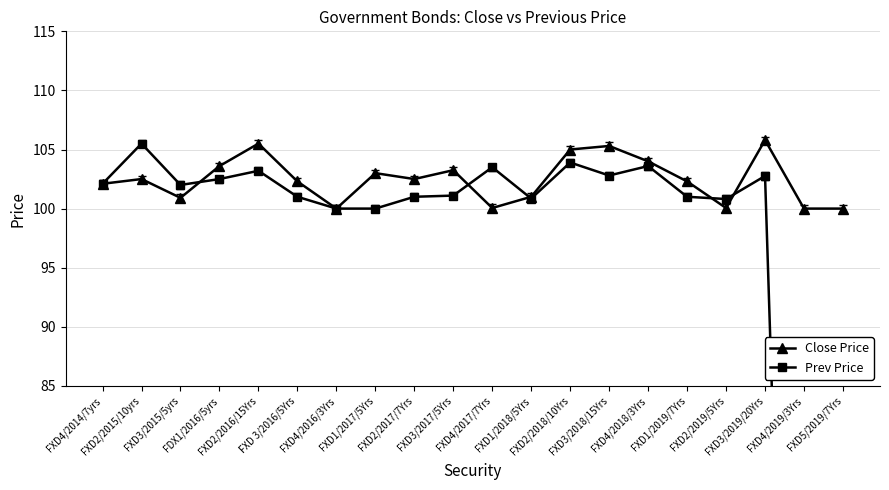

What position from the right is FXD2/2018/10Yrs?

8